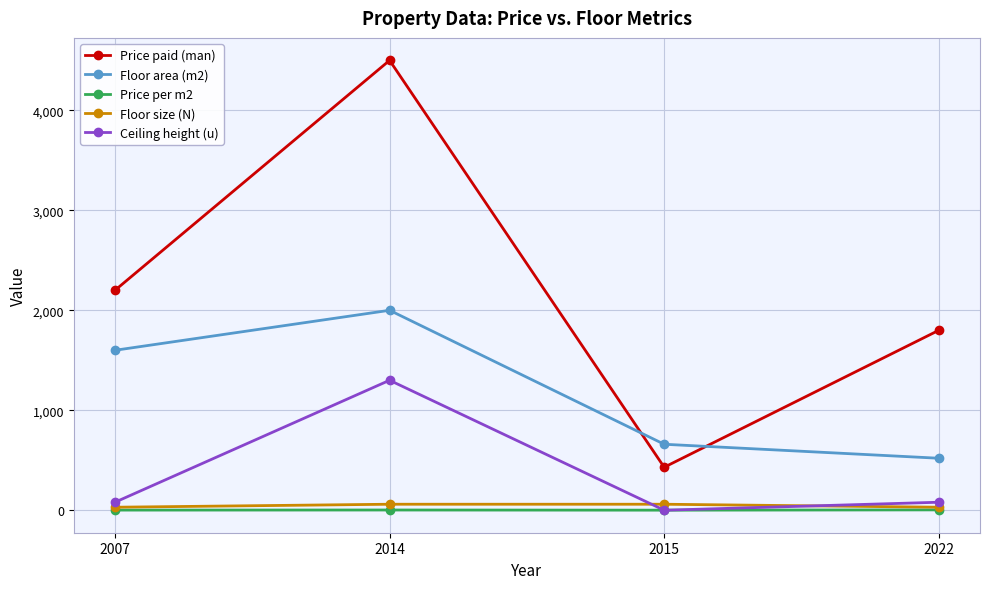

True or false: Floor area (m2) and Floor size (N) intersect in this chart.

False